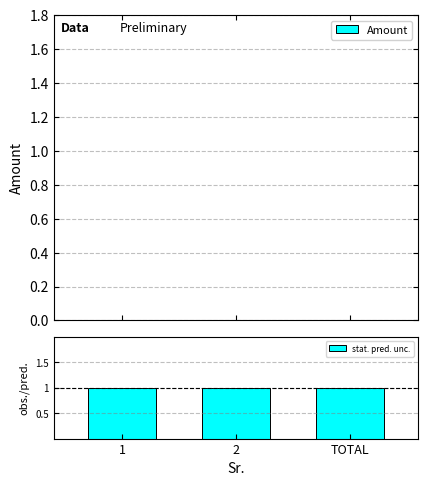

The stat. pred. unc. series shows 1 at TOTAL. True or false?

True